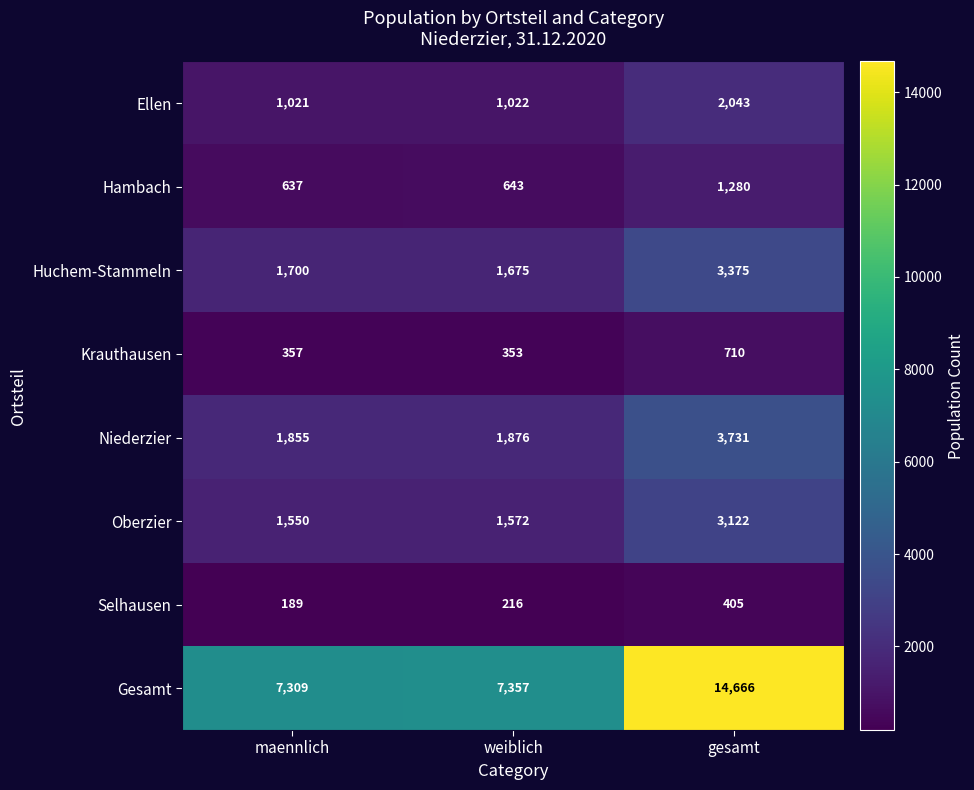

The Ellen series shows 1804 at weiblich. True or false?

False